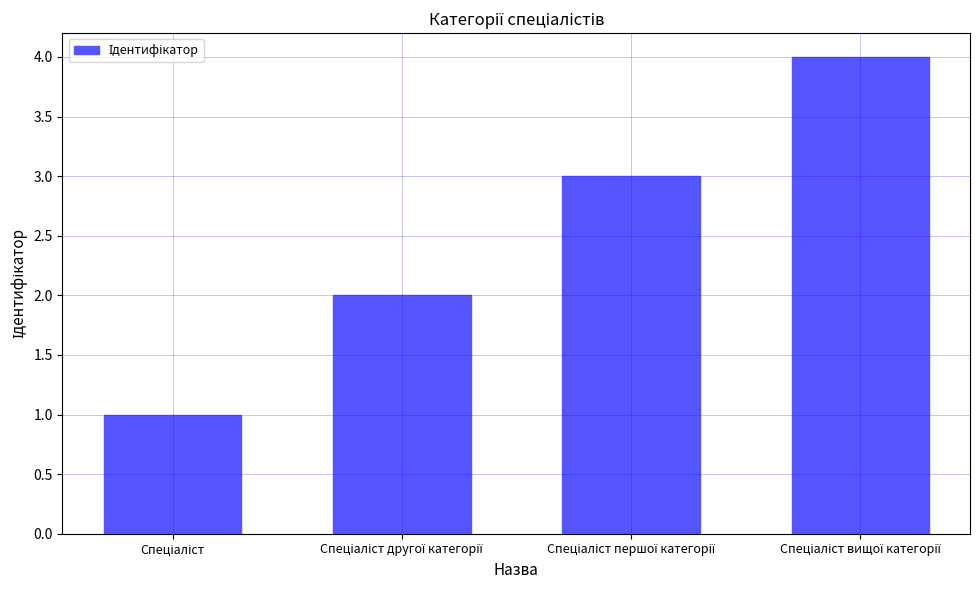

What is the maximum value shown in the chart?

4